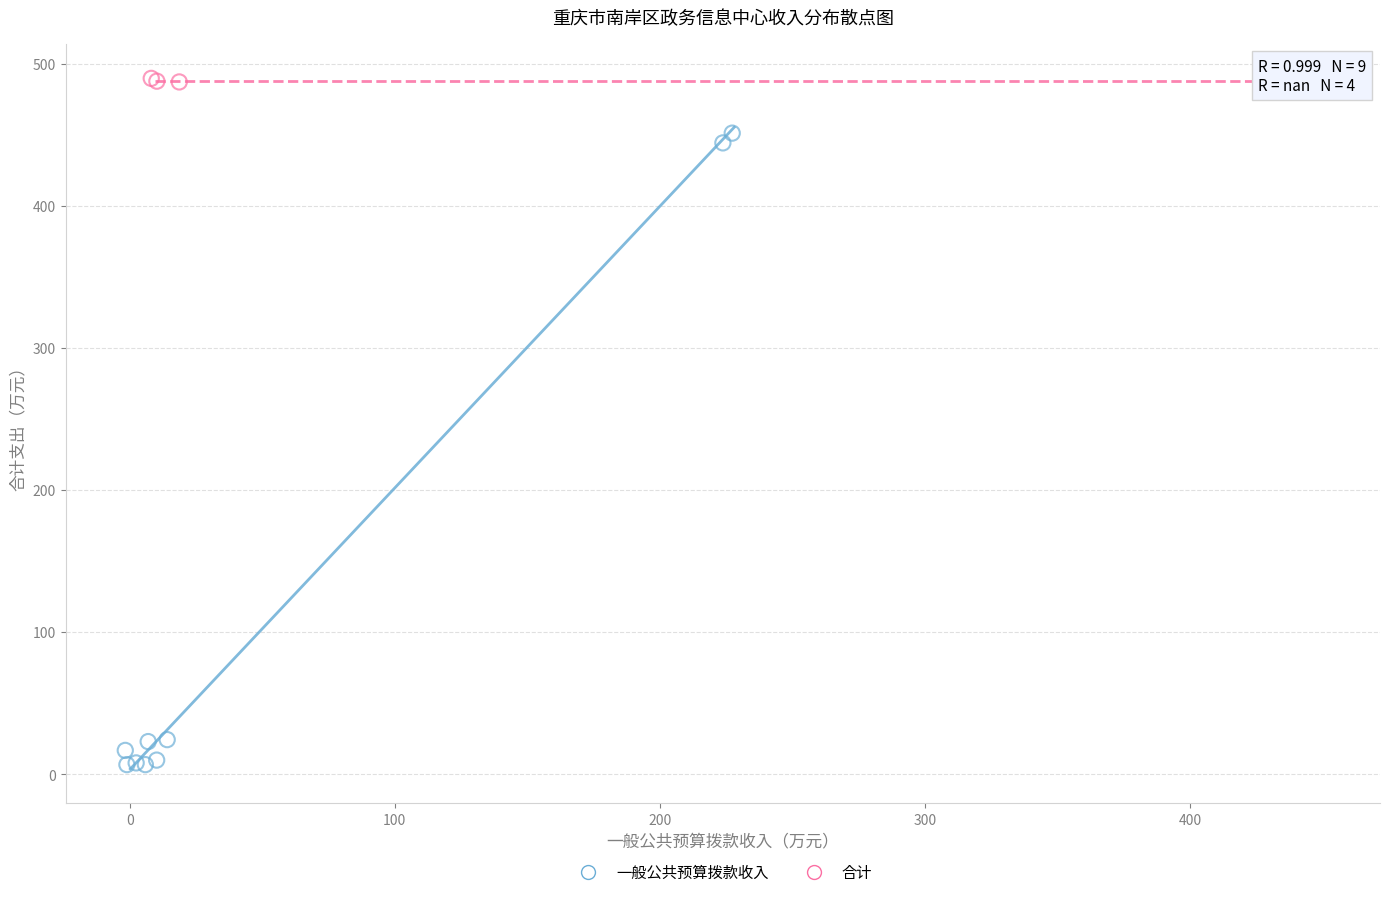

Which series has the largest Y range (max minus min)?

一般公共预算拨款收入